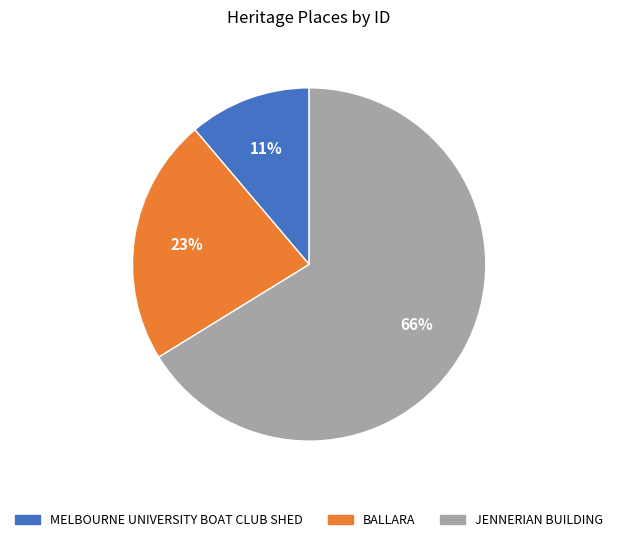

What percentage is the MELBOURNE UNIVERSITY BOAT CLUB SHED slice, to the nearest percent?

11%